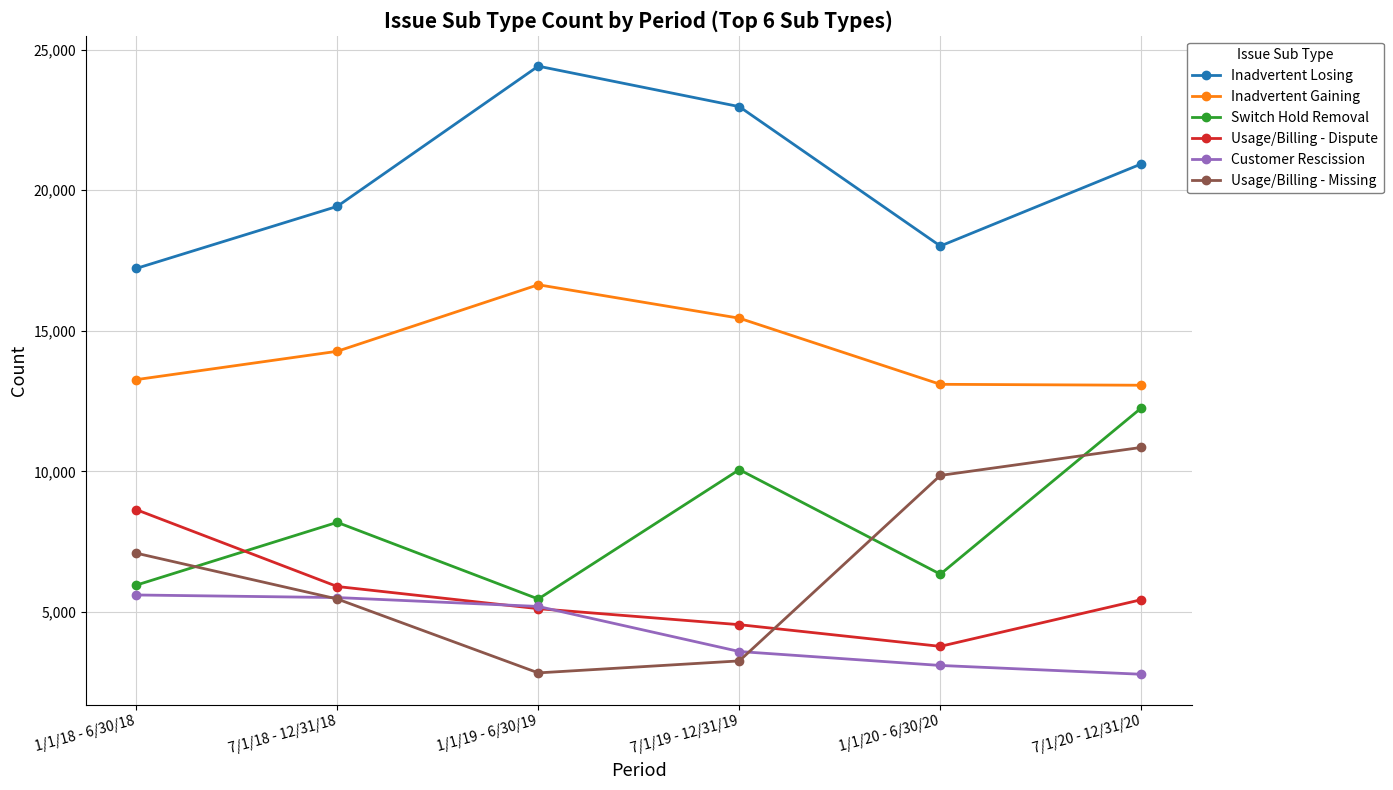

What is the spread (max minus min) of values at 7/1/18 - 12/31/18?

13958